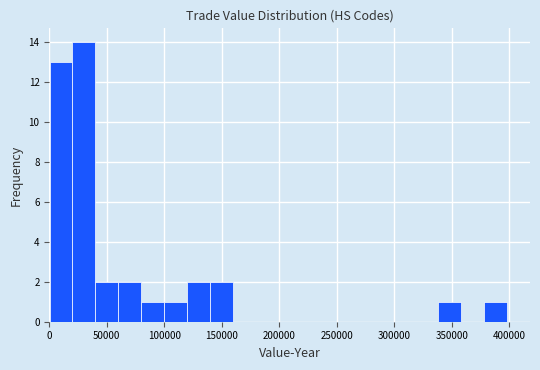

Read against the x-axis, roughly where is the centre of the tallest bar?

30000